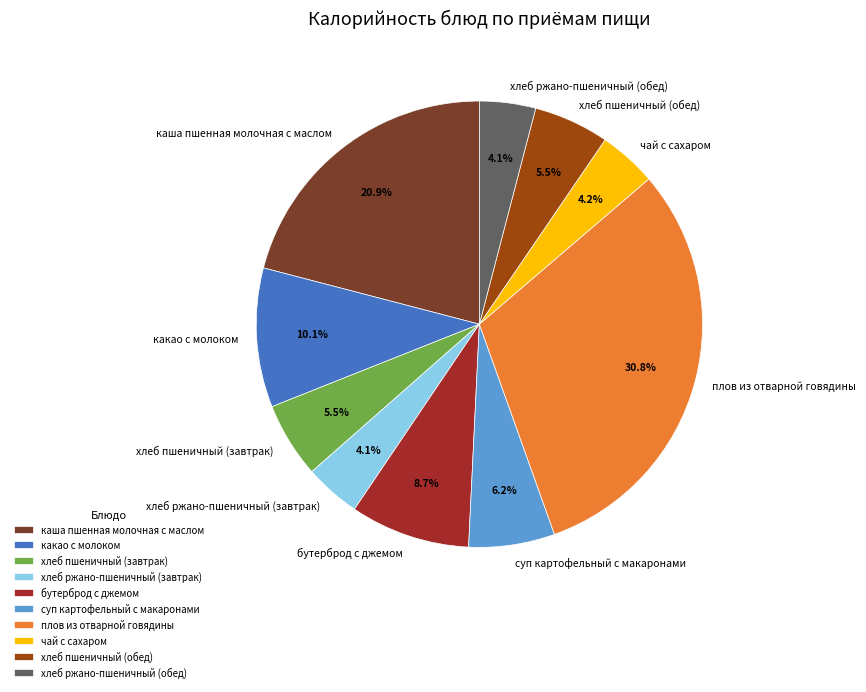

Does any single category account for the majority?

No